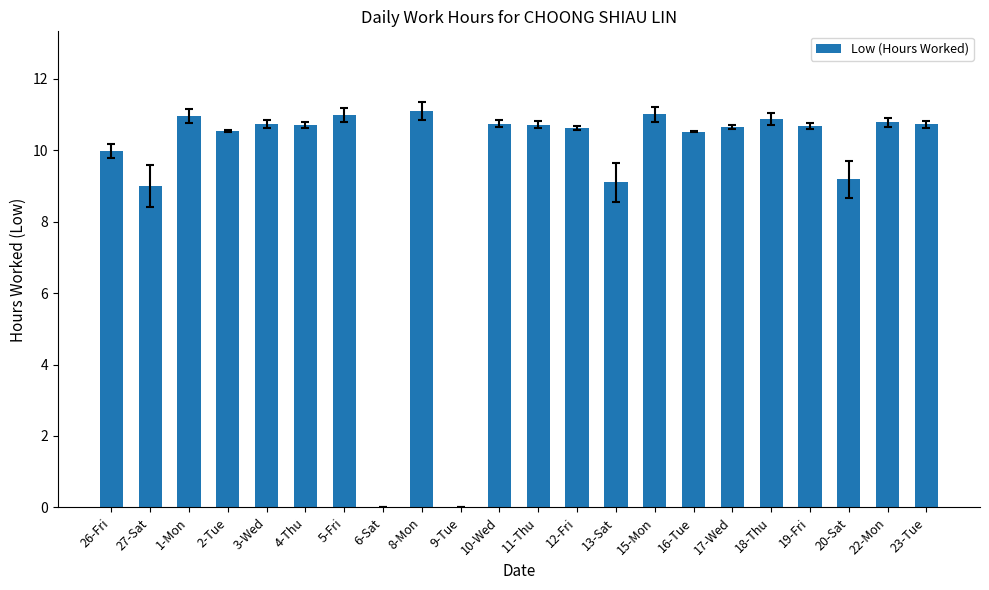

How many distinct data groups are displayed?

1